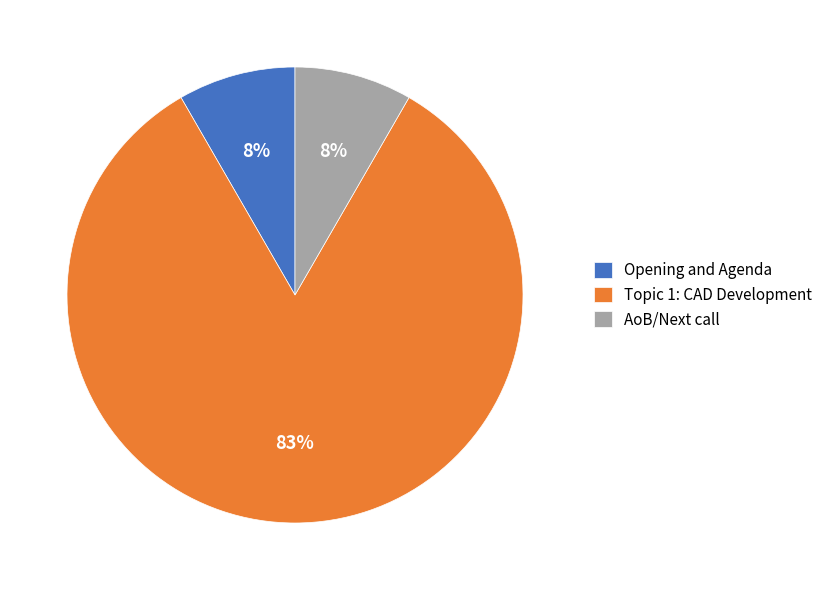

To the nearest percent, what is the average slice percentage?

33%